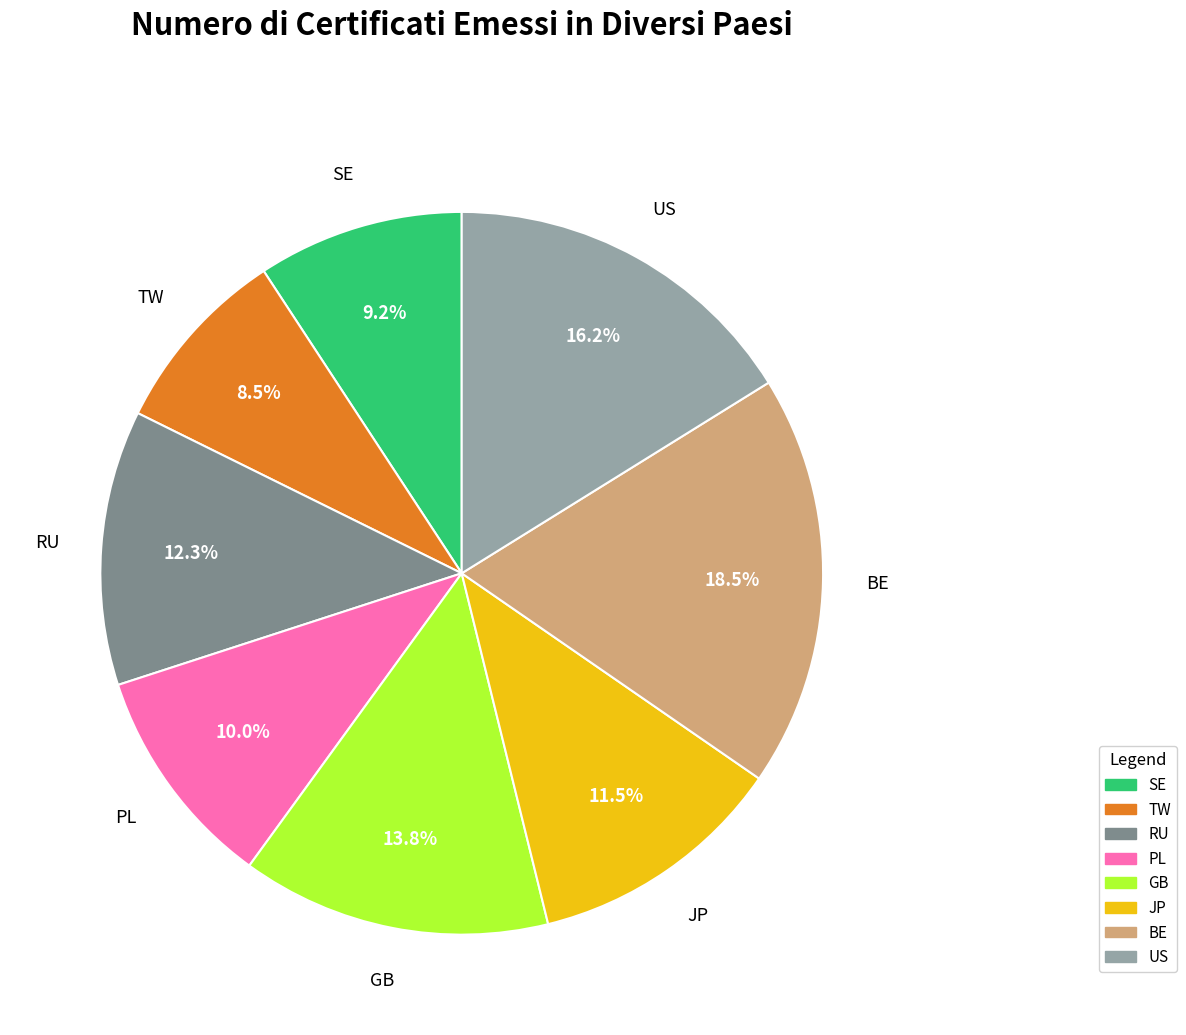

Is there any slice that represents more than half of the pie?

No